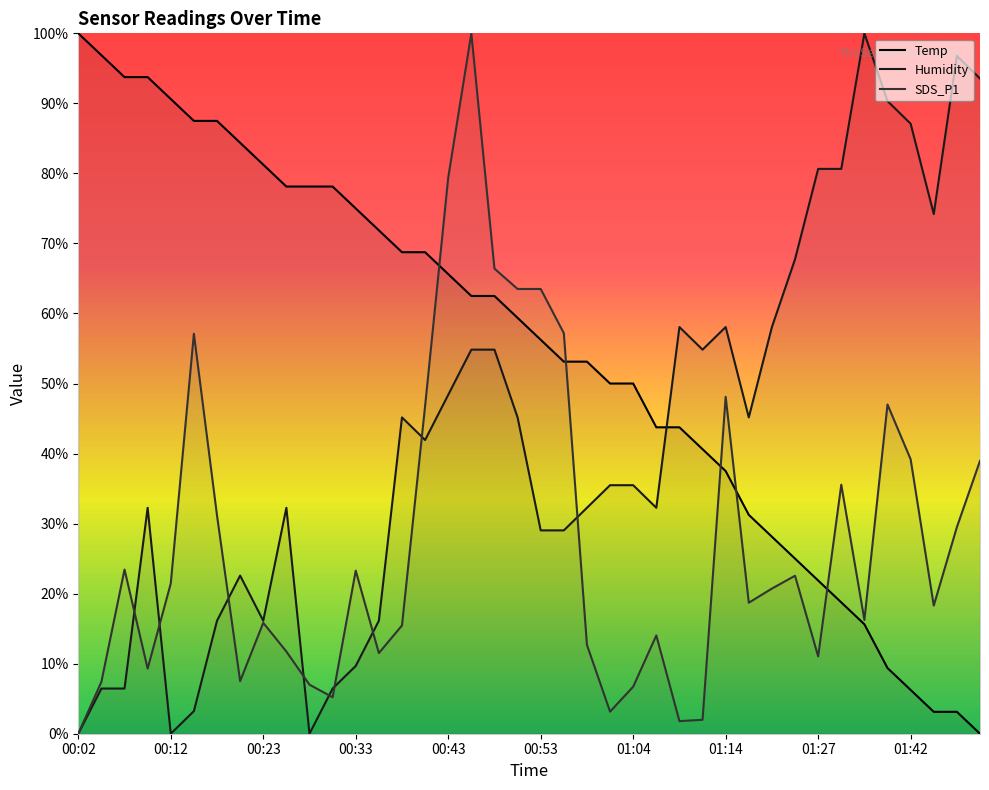

How many categories are shown in the chart?

40